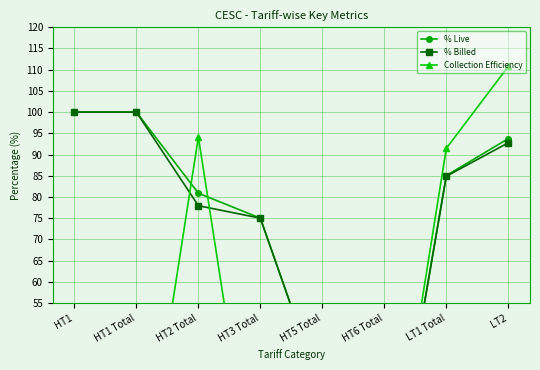

Reading left to right, extract all data points from this chart.

% Live: 100.0	100.0	80.9	75.0	33.3	0.0	85.0	93.8
% Billed: 100.0	100.0	77.9	75.0	33.3	0.0	84.9	92.8
Collection Efficiency: 0.0	0.0	94.1	0.0	0.0	0.0	91.5	110.8